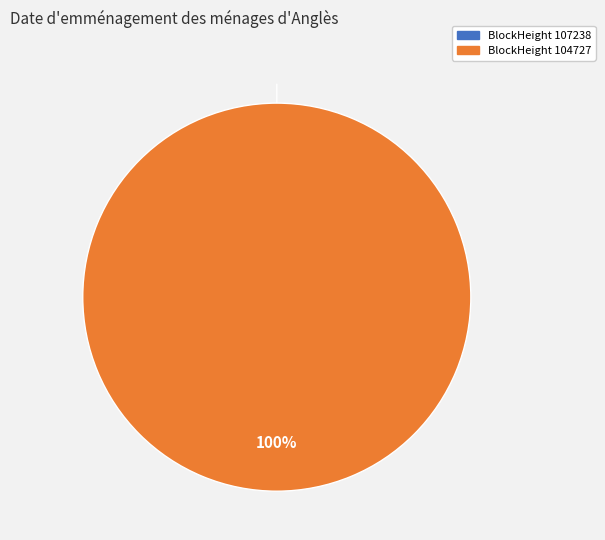

What portion of the pie excludes 107238?

100.0%